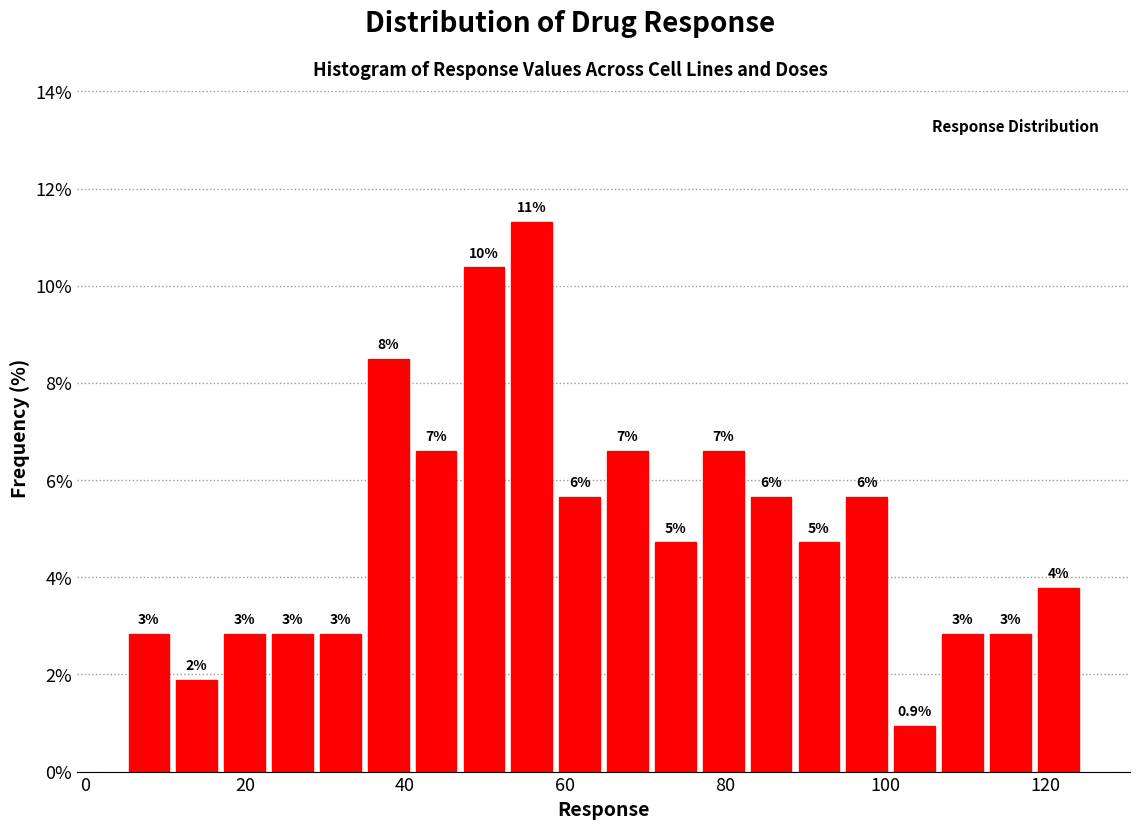

Read against the x-axis, roughly where is the centre of the tallest bar?

56